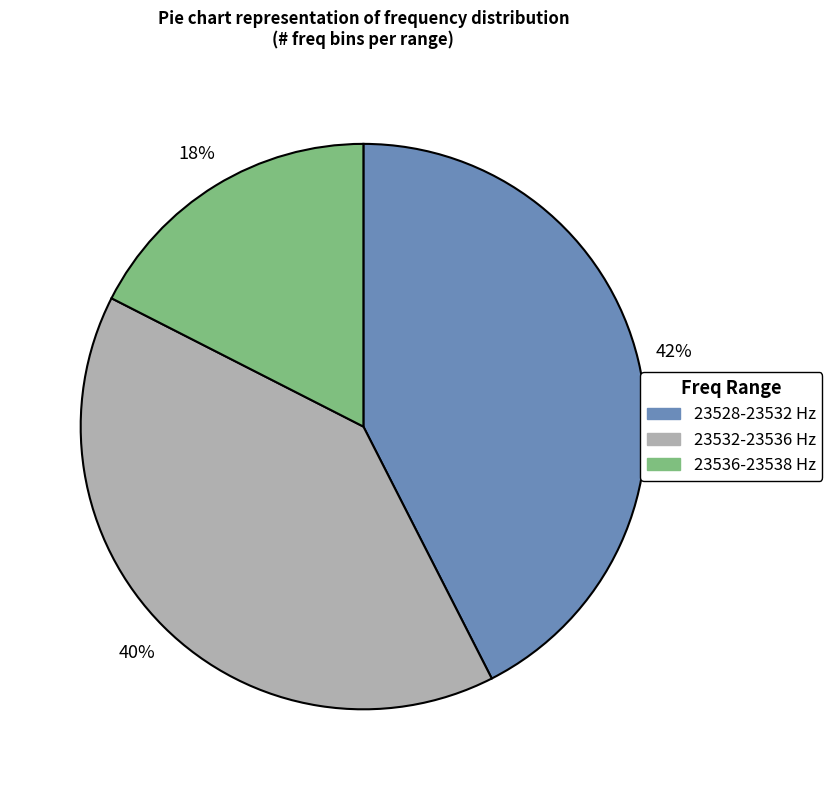

Is there a majority slice in this chart?

No